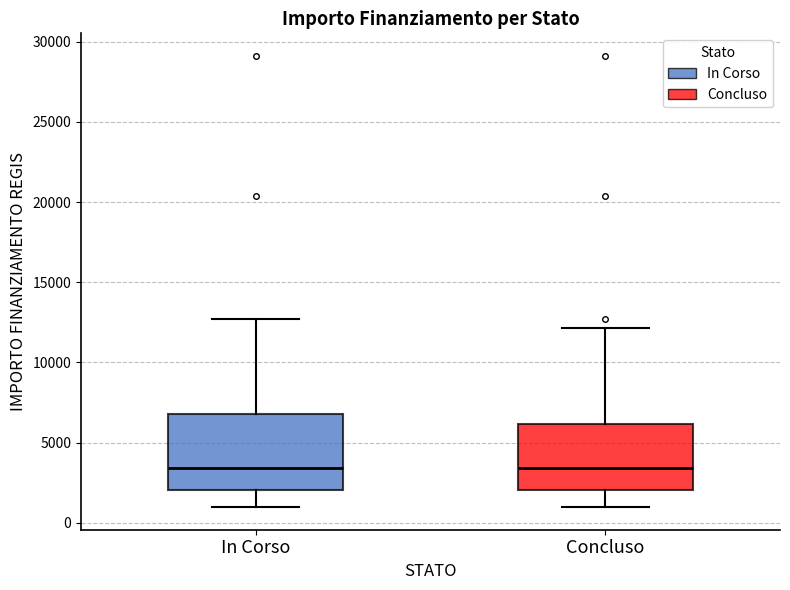

Reading left to right, read every box against the y-axis: the position of its median line, the range the box covers, and the ends of its whiskers. The values are not printed on the chart, so give them approximately, as read against the axis.

In Corso: median 3500, box 2000 to 7000, whiskers 1000 to 12500
Concluso: median 3500, box 2000 to 6000, whiskers 1000 to 12000